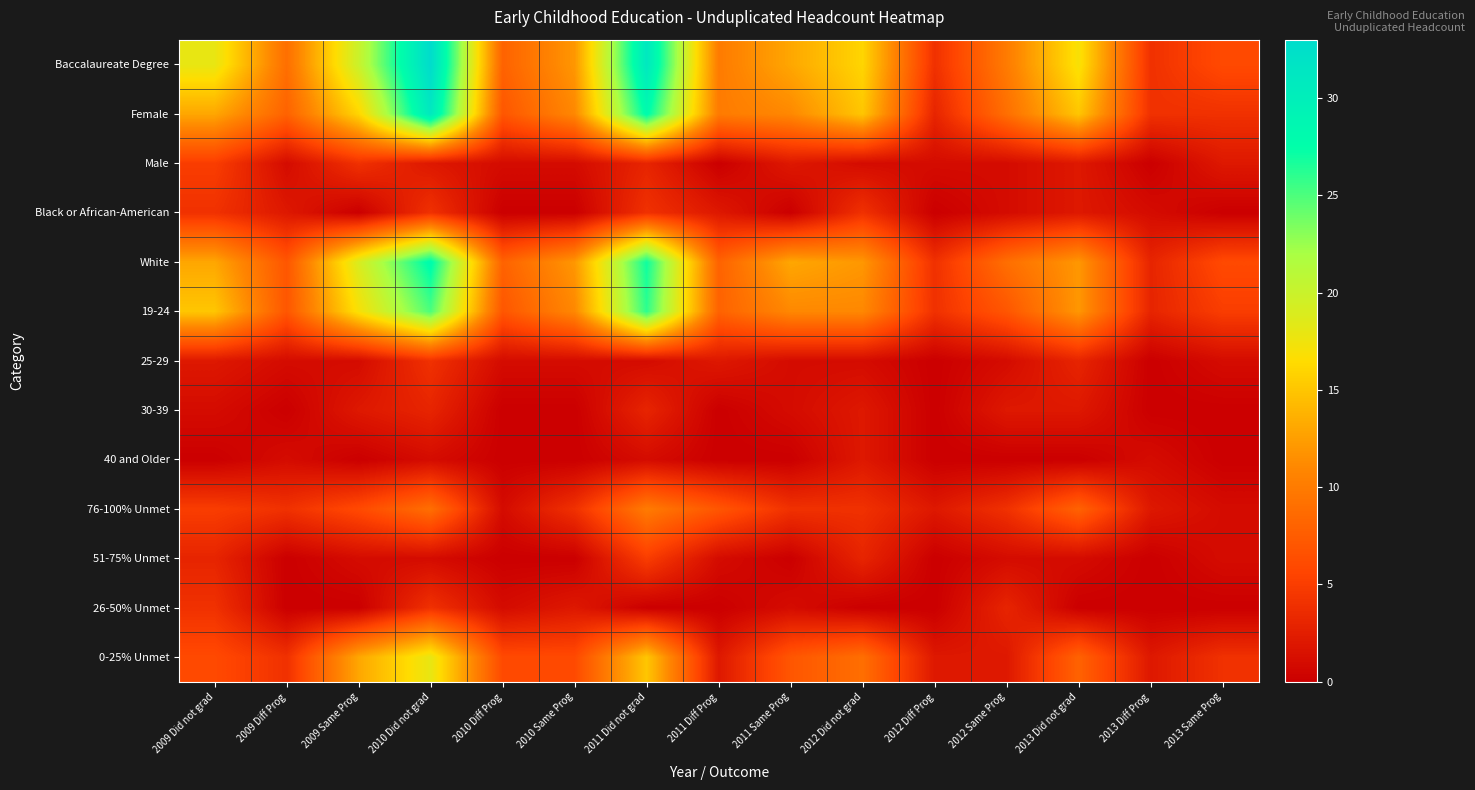

Which series has the largest total across all categories?

Baccalaureate Degree